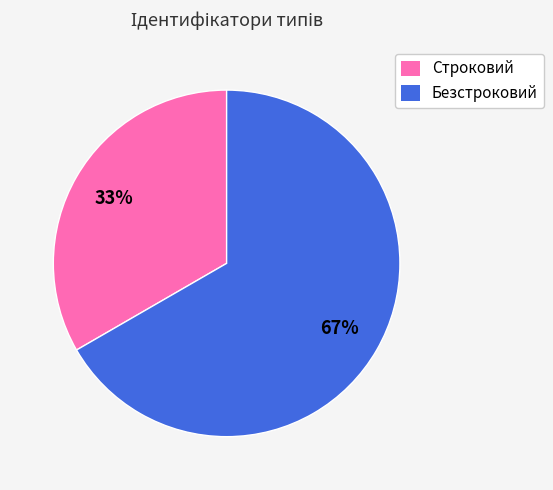

Is it true that Безстроковий is 57% of the pie?

False